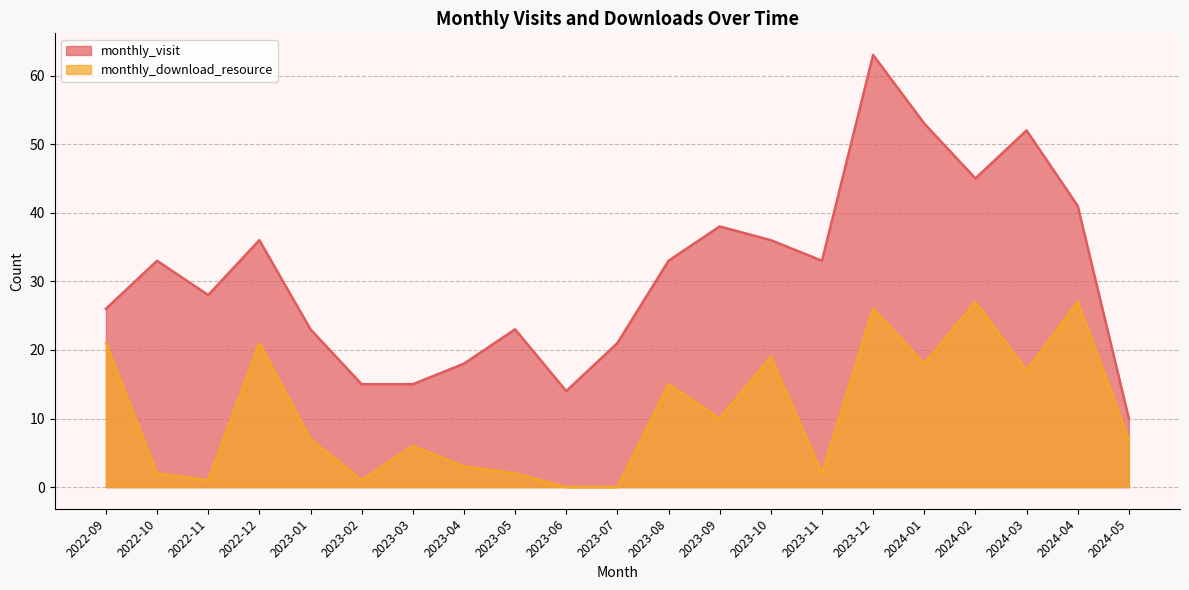

How many data points in monthly_download_resource are less than 7?

9